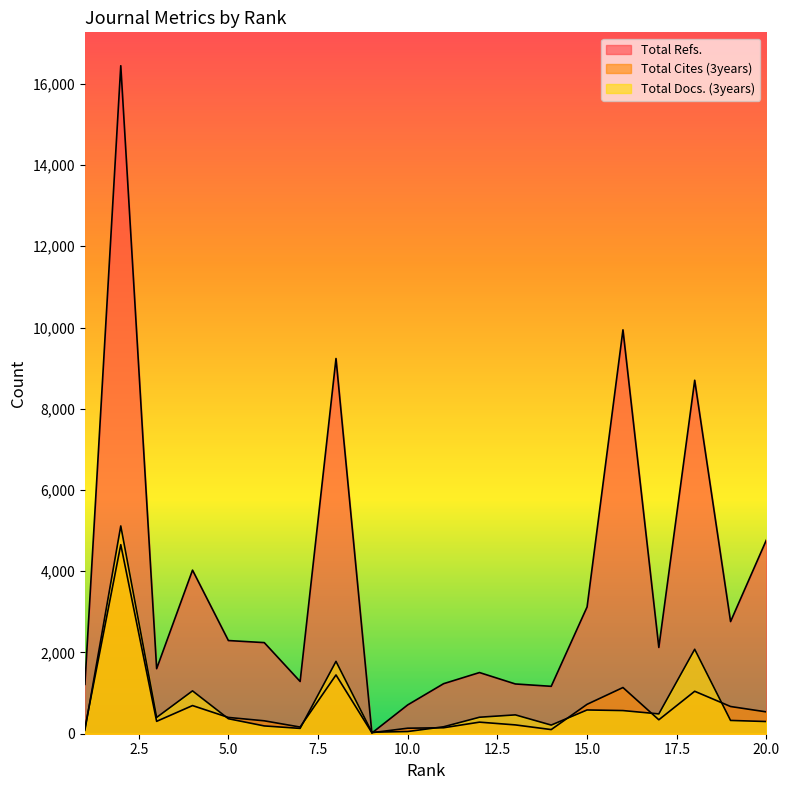

In Total Refs., how many points are higher than both neighbors (excluding endpoints)?

6